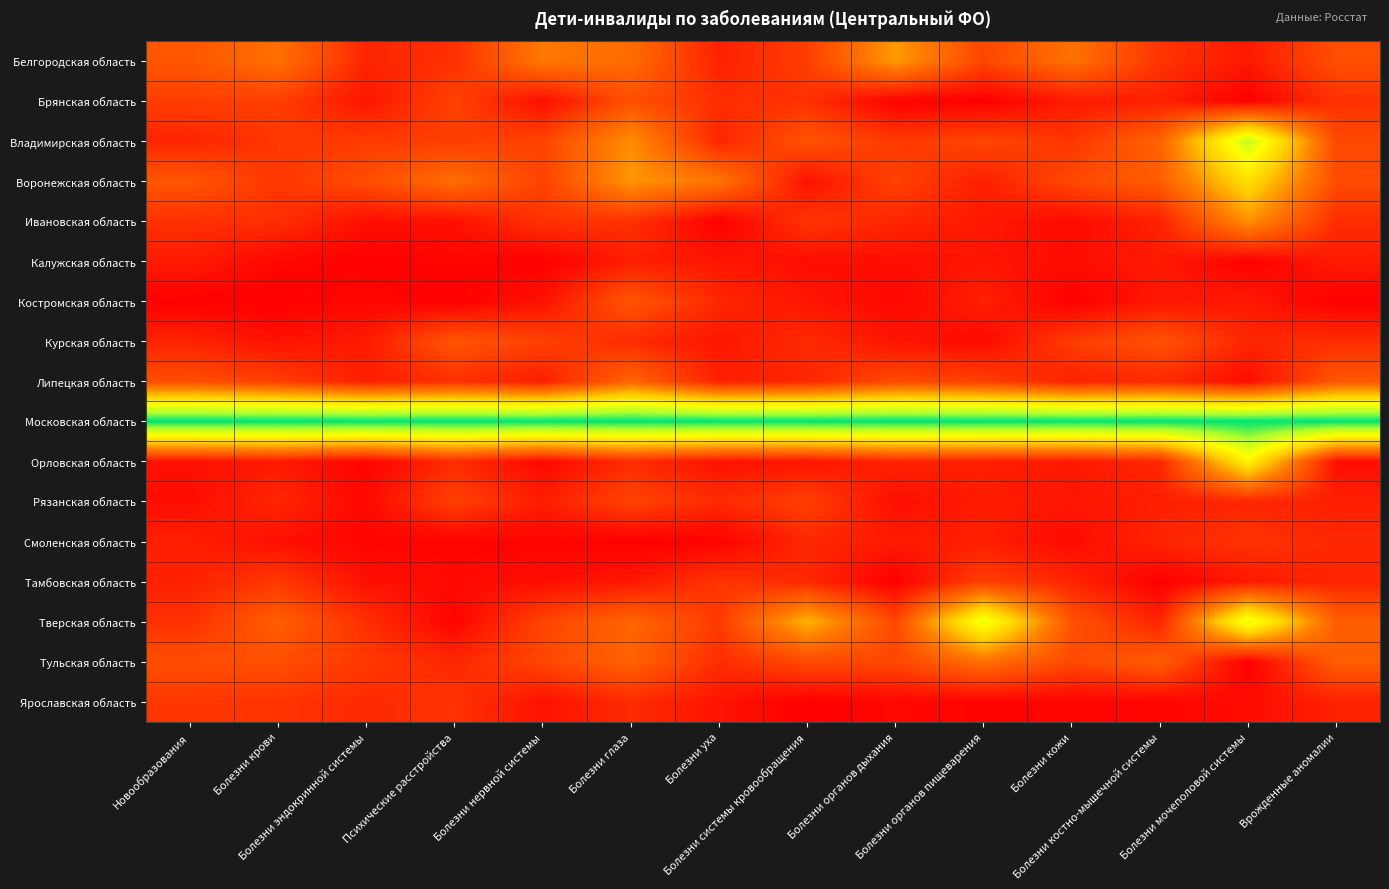

At how many categories does at least one series exceed 0?

14